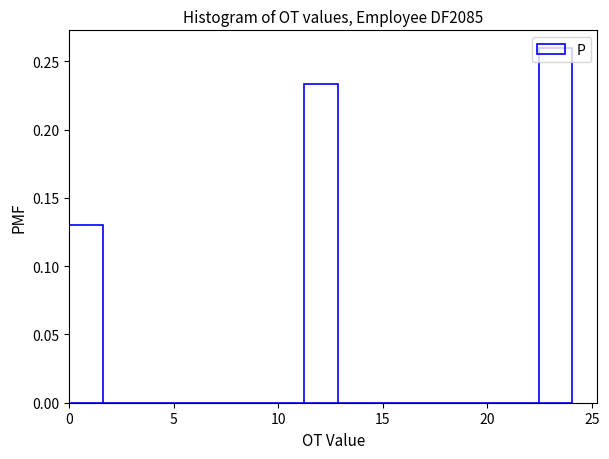

Around what value on the x-axis is the tallest bar? Give the approximate position of its centre, as read against the axis.

23.5